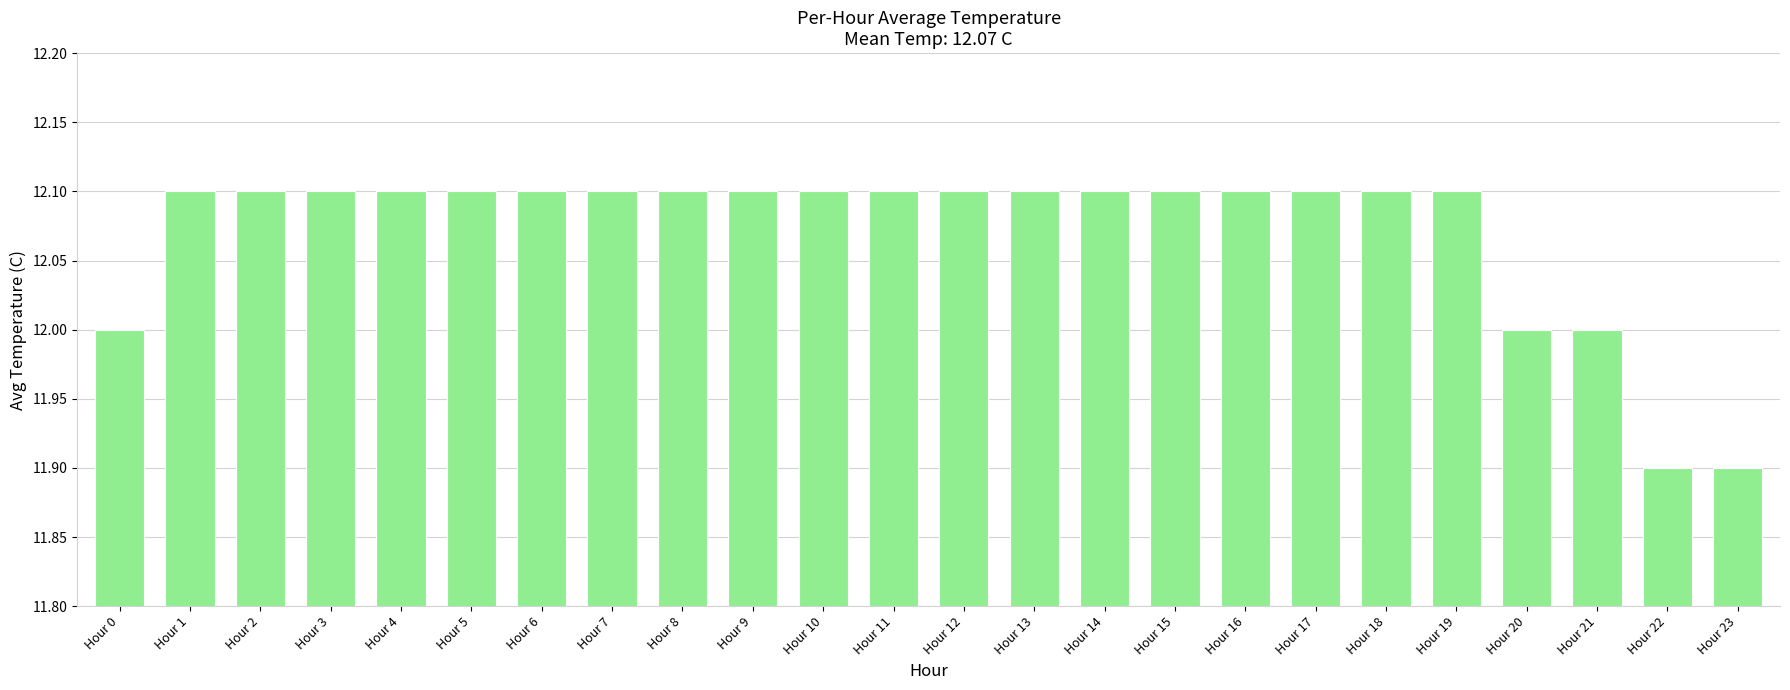

How many series are shown in this chart?

1